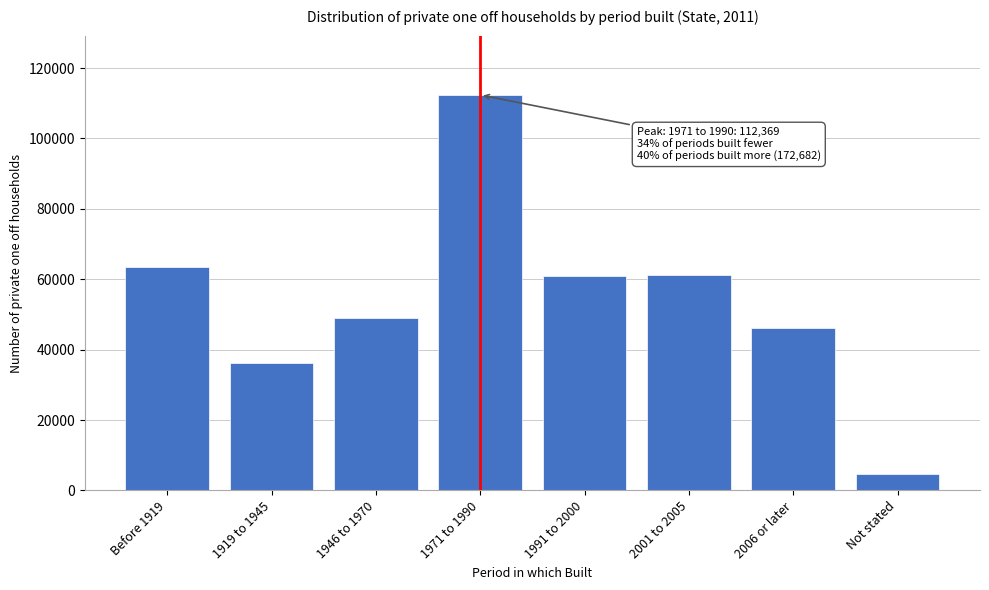

Which category has the highest value across all series?

1971 to 1990